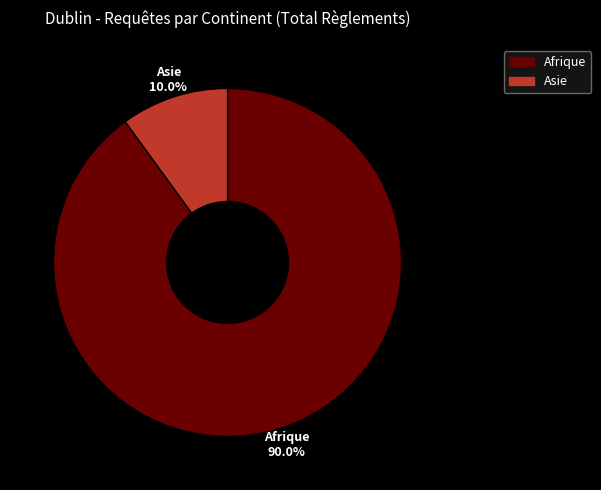

Does any single category account for the majority?

Yes